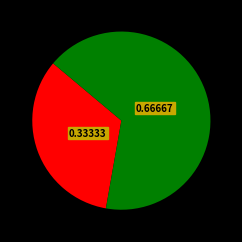

Count the number of slices in the pie.

2